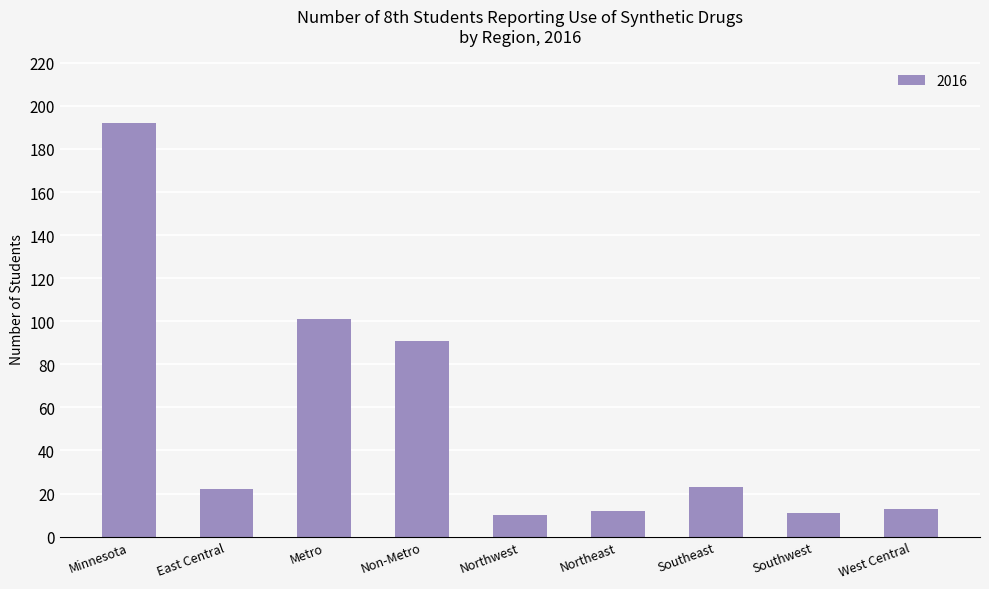

What is the difference between the values at Southwest and Non-Metro?

80